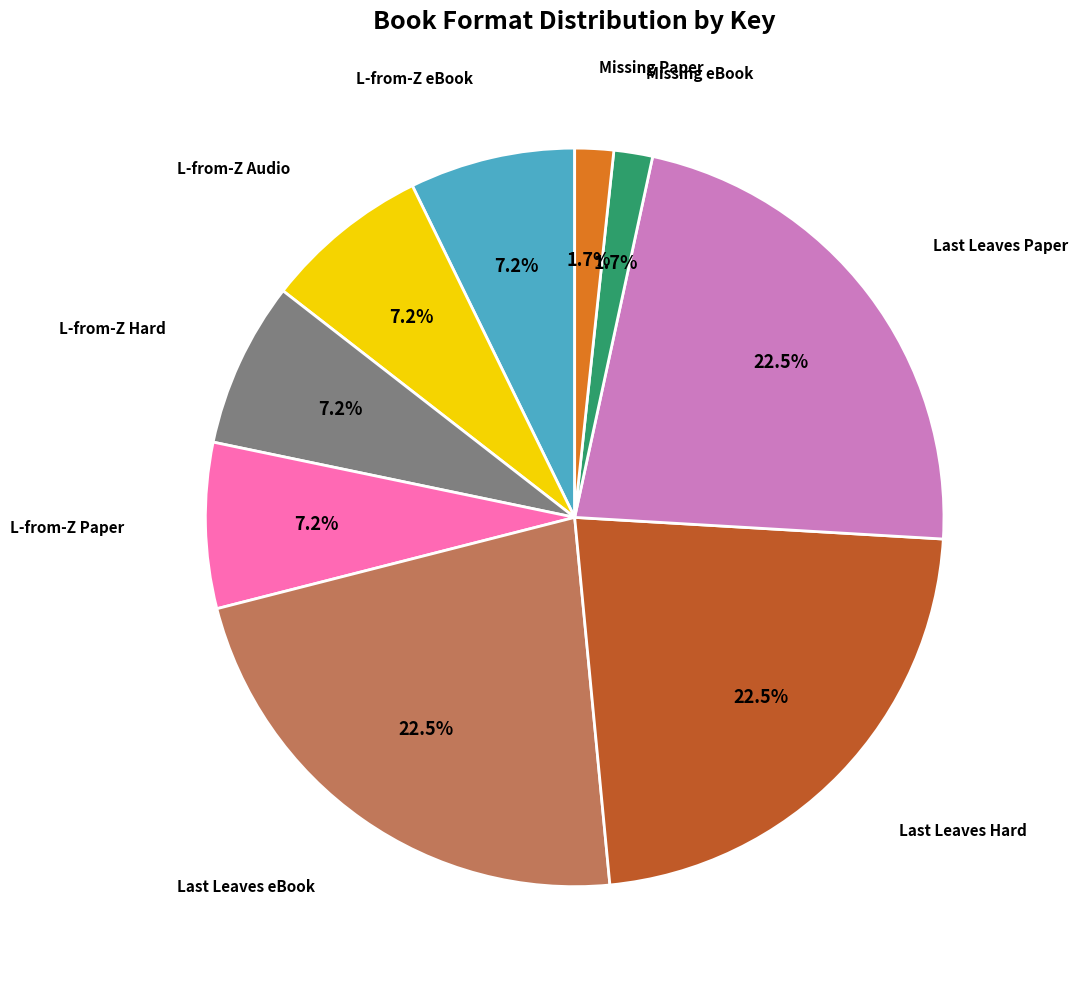

Does any single category account for the majority?

No